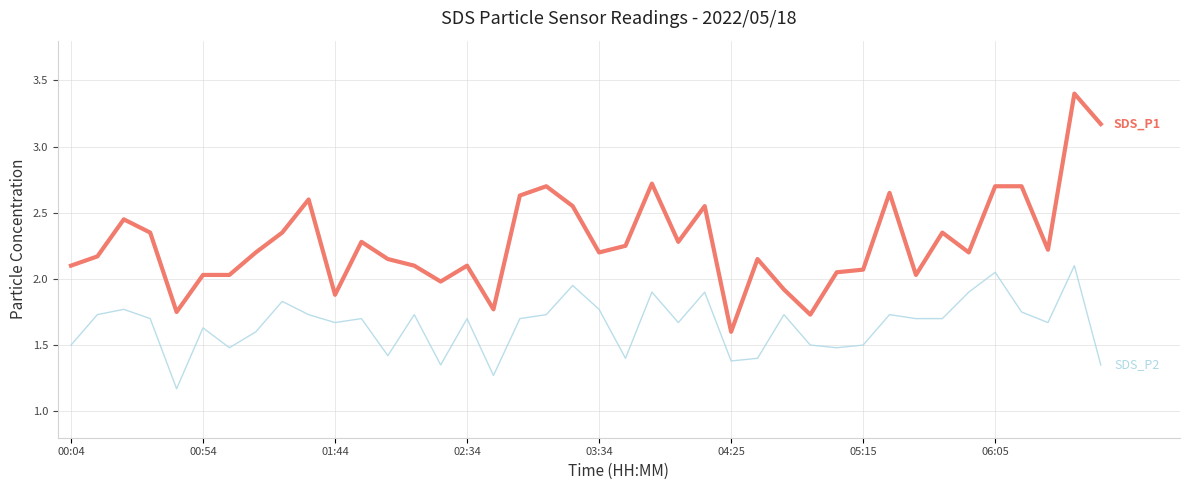

What is the greatest value displayed?

3.4